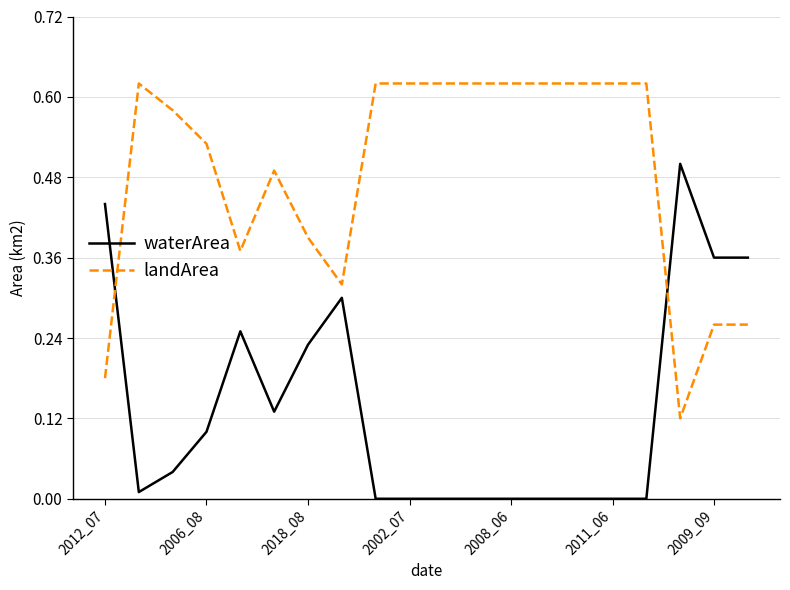

Which series has the largest total across all categories?

landArea